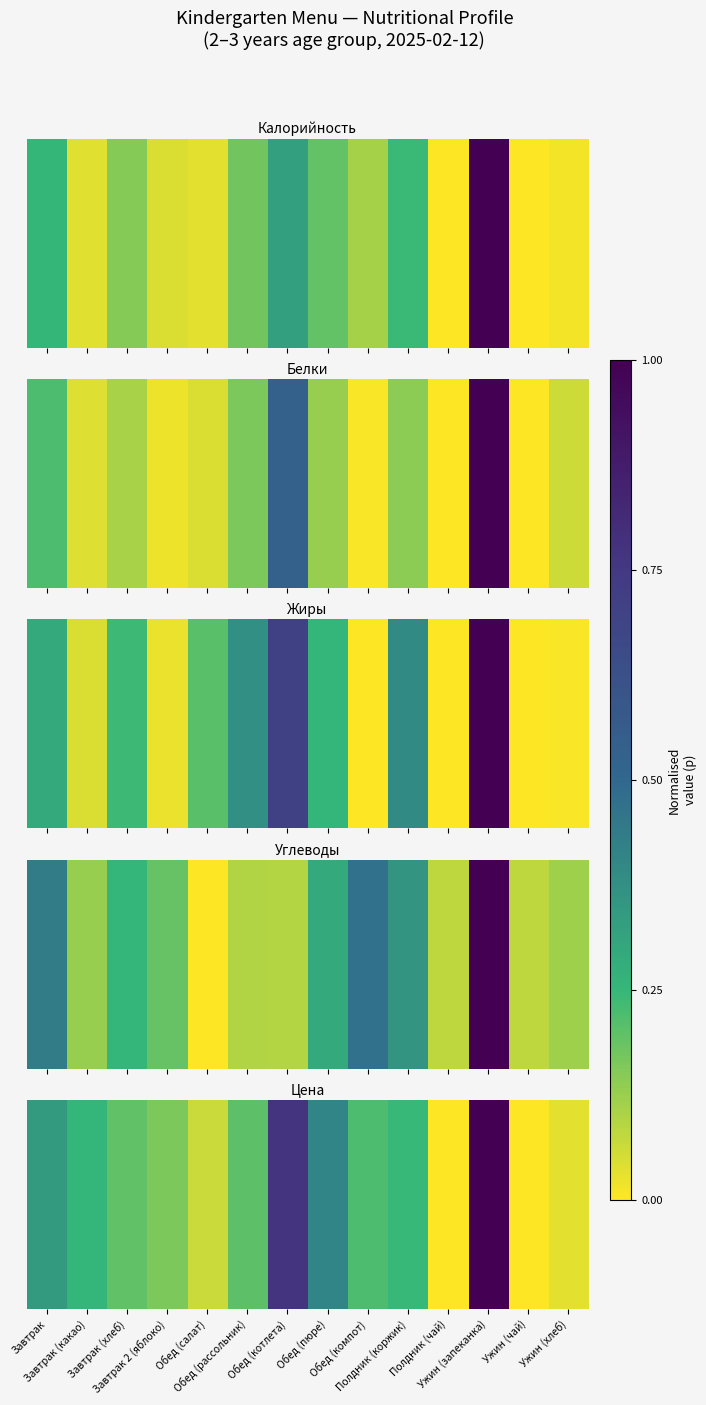

Reading right to left, what are all the values shown in this chart?

Ужин (хлеб)=0.0	Ужин (чай)=0.0	Ужин (запеканка)=1.0	Полдник (чай)=0.0	Полдник (коржик)=0.2	Обед (компот)=0.2	Обед (пюре)=0.4	Обед (котлета)=0.8	Обед (рассольник)=0.2	Обед (салат)=0.1	Завтрак 2 (яблоко)=0.2	Завтрак (хлеб)=0.2	Завтрак (какао)=0.3	Завтрак=0.3